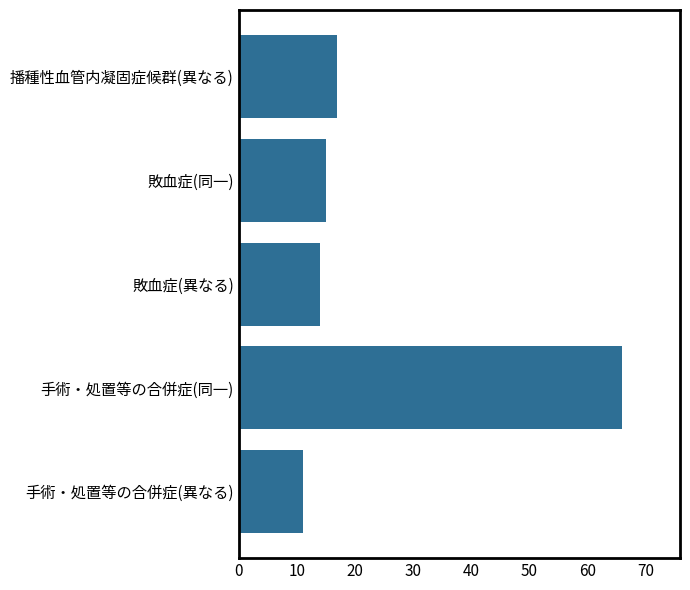

Does the chart contain stacked bars?

No